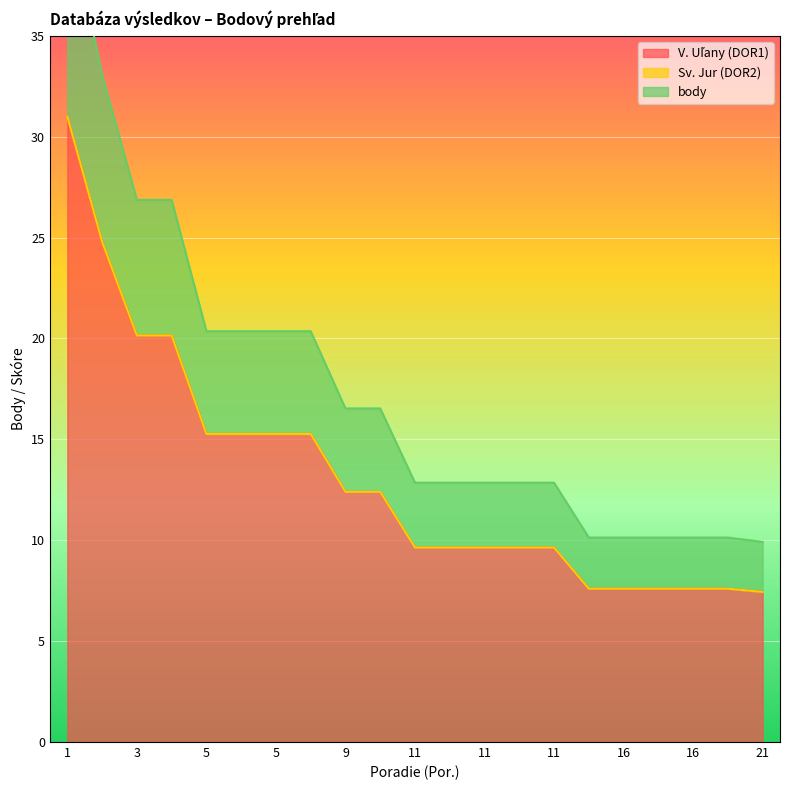

What is the difference between the highest and lowest values at 5?

5.1